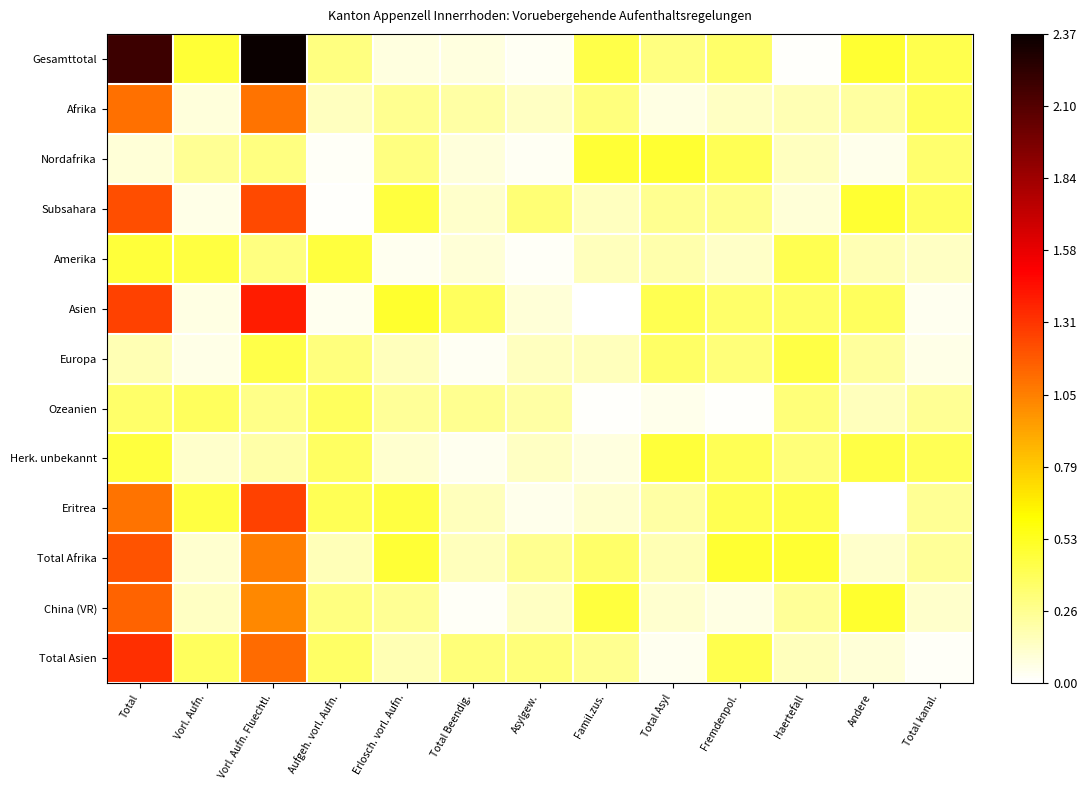

At which category is the sum across all series the highest?

Total